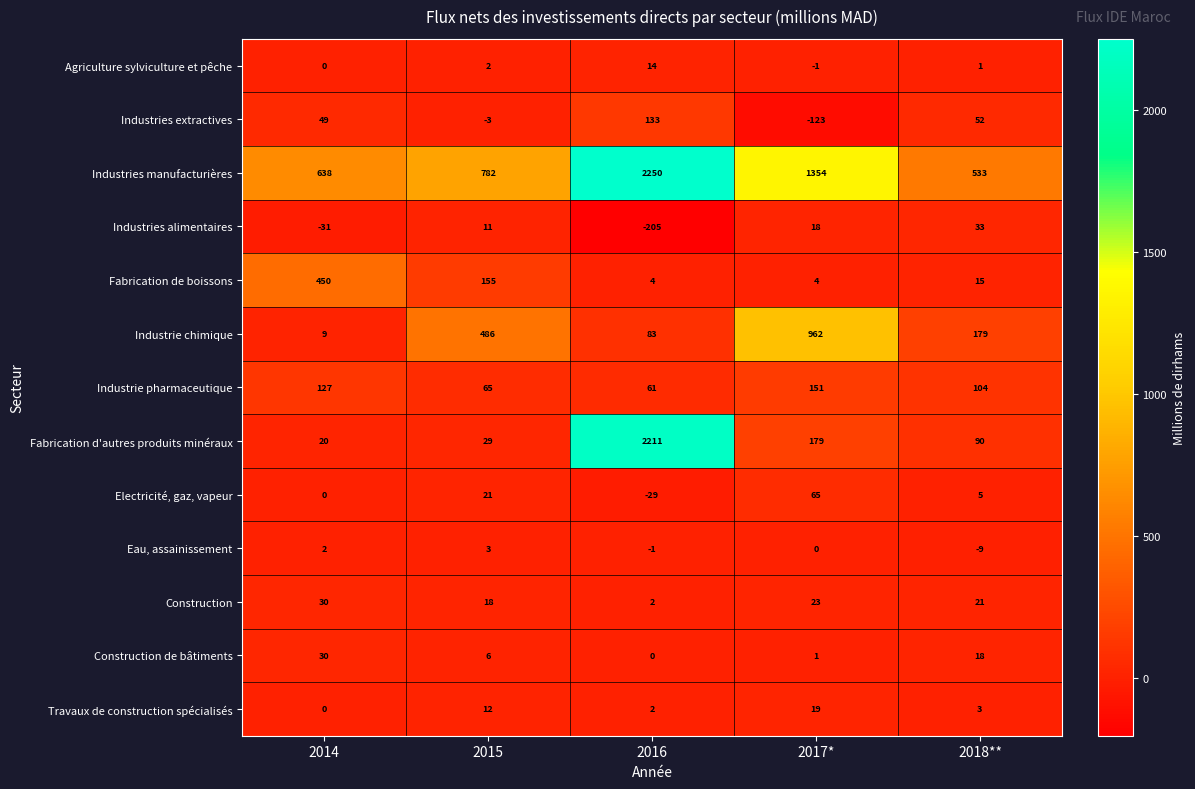

What is the sum of all Construction values?

94